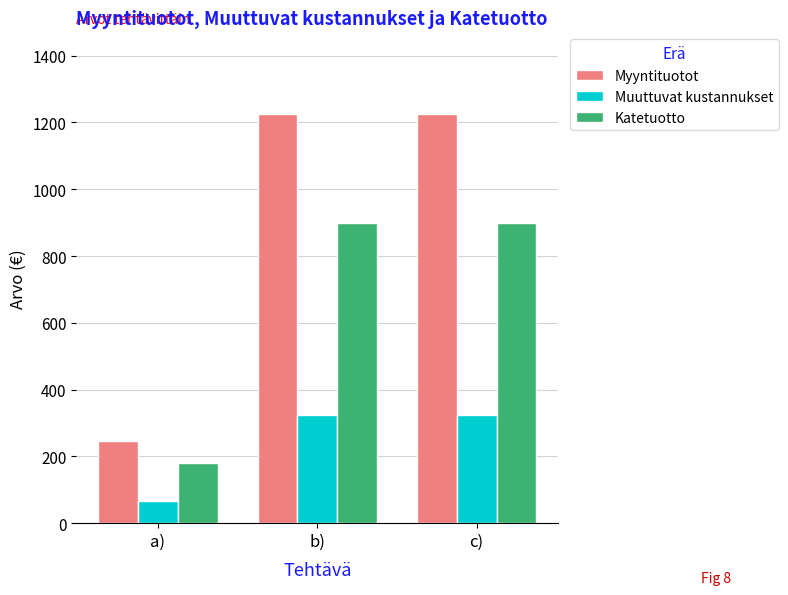

What is the minimum value shown in the chart?

65